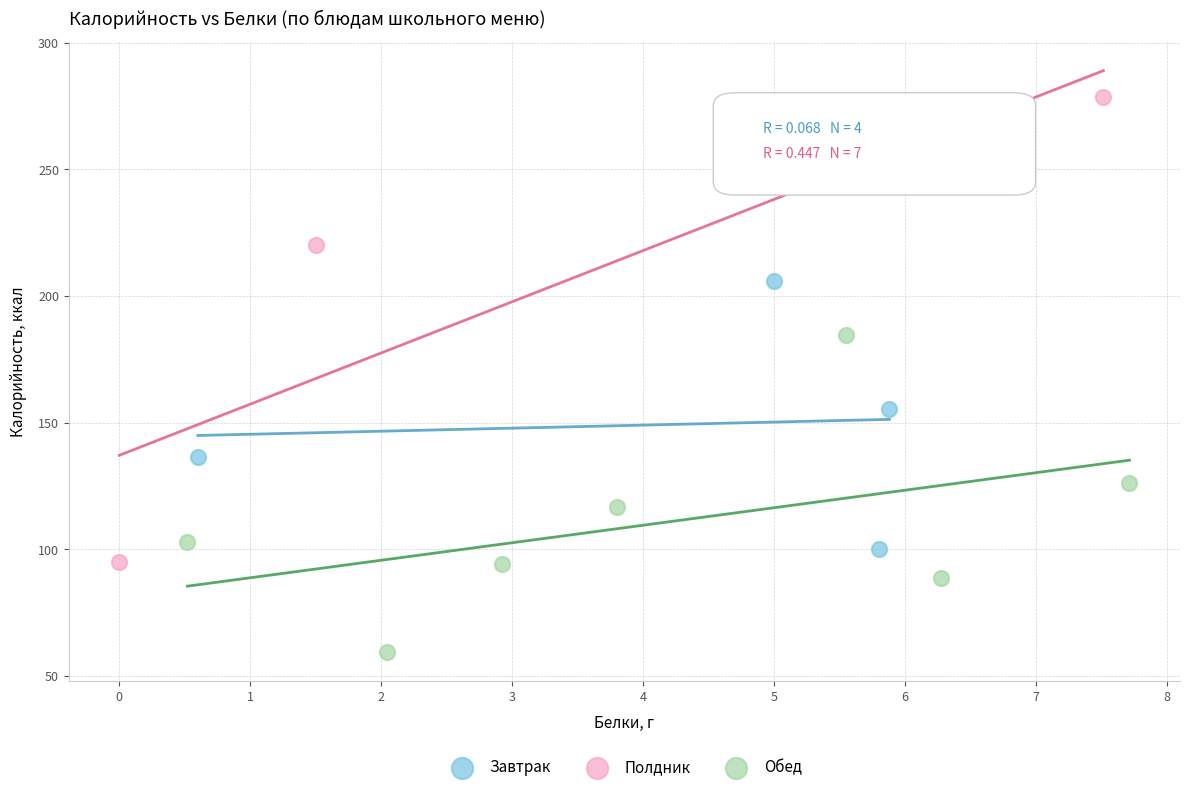

Which series reaches the minimum Y coordinate?

Обед